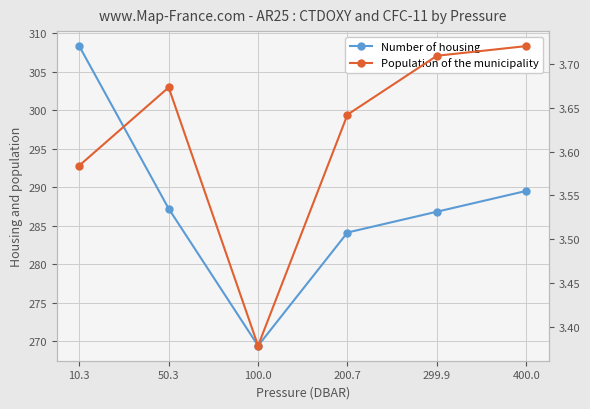

What is the label of the 4th point from the left?

200.7